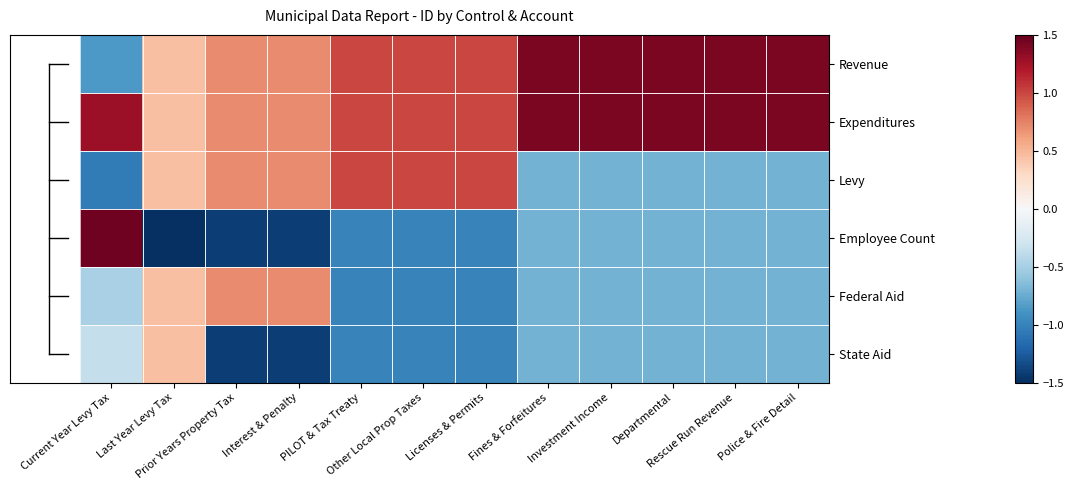

Reading left to right, transcribe all the data shown in this chart.

Revenue: Current Year Levy Tax=-0.9	Last Year Levy Tax=0.4	Prior Years Property Tax=0.7	Interest & Penalty=0.7	PILOT & Tax Treaty=1.0	Other Local Prop Taxes=1.0	Licenses & Permits=1.0	Fines & Forfeitures=1.4	Investment Income=1.4	Departmental=1.4	Rescue Run Revenue=1.4	Police & Fire Detail=1.4
Expenditures: Current Year Levy Tax=1.3	Last Year Levy Tax=0.4	Prior Years Property Tax=0.7	Interest & Penalty=0.7	PILOT & Tax Treaty=1.0	Other Local Prop Taxes=1.0	Licenses & Permits=1.0	Fines & Forfeitures=1.4	Investment Income=1.4	Departmental=1.4	Rescue Run Revenue=1.4	Police & Fire Detail=1.4
Levy: Current Year Levy Tax=-1.0	Last Year Levy Tax=0.4	Prior Years Property Tax=0.7	Interest & Penalty=0.7	PILOT & Tax Treaty=1.0	Other Local Prop Taxes=1.0	Licenses & Permits=1.0	Fines & Forfeitures=-0.7	Investment Income=-0.7	Departmental=-0.7	Rescue Run Revenue=-0.7	Police & Fire Detail=-0.7
Employee Count: Current Year Levy Tax=1.5	Last Year Levy Tax=-1.5	Prior Years Property Tax=-1.4	Interest & Penalty=-1.4	PILOT & Tax Treaty=-1.0	Other Local Prop Taxes=-1.0	Licenses & Permits=-1.0	Fines & Forfeitures=-0.7	Investment Income=-0.7	Departmental=-0.7	Rescue Run Revenue=-0.7	Police & Fire Detail=-0.7
Federal Aid: Current Year Levy Tax=-0.5	Last Year Levy Tax=0.4	Prior Years Property Tax=0.7	Interest & Penalty=0.7	PILOT & Tax Treaty=-1.0	Other Local Prop Taxes=-1.0	Licenses & Permits=-1.0	Fines & Forfeitures=-0.7	Investment Income=-0.7	Departmental=-0.7	Rescue Run Revenue=-0.7	Police & Fire Detail=-0.7
State Aid: Current Year Levy Tax=-0.4	Last Year Levy Tax=0.4	Prior Years Property Tax=-1.4	Interest & Penalty=-1.4	PILOT & Tax Treaty=-1.0	Other Local Prop Taxes=-1.0	Licenses & Permits=-1.0	Fines & Forfeitures=-0.7	Investment Income=-0.7	Departmental=-0.7	Rescue Run Revenue=-0.7	Police & Fire Detail=-0.7